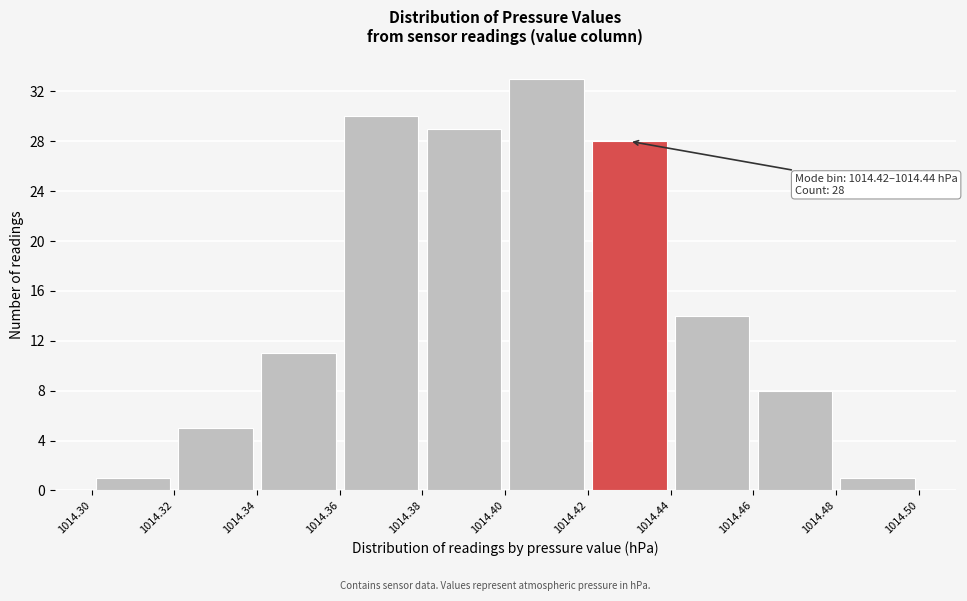

Which range on the x-axis has the tallest bar?

1014.40 to 1014.42